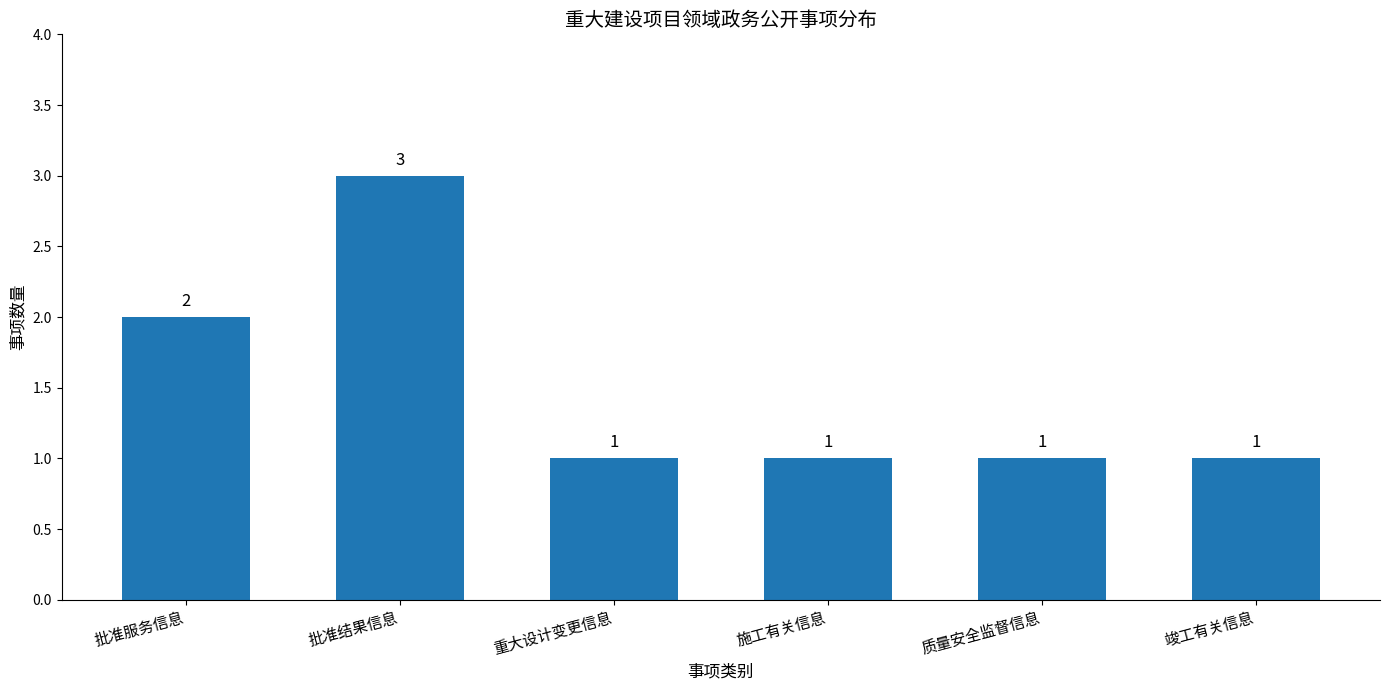

Which has a higher value, 施工有关信息 or 批准结果信息?

批准结果信息